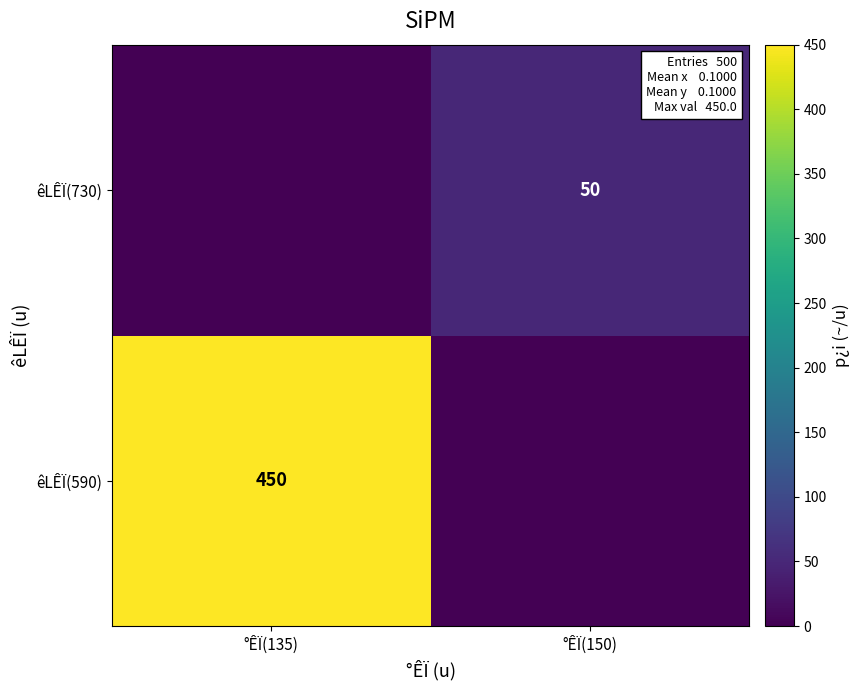

Which label corresponds to the smallest value in the chart?

°ÊÏ(150)